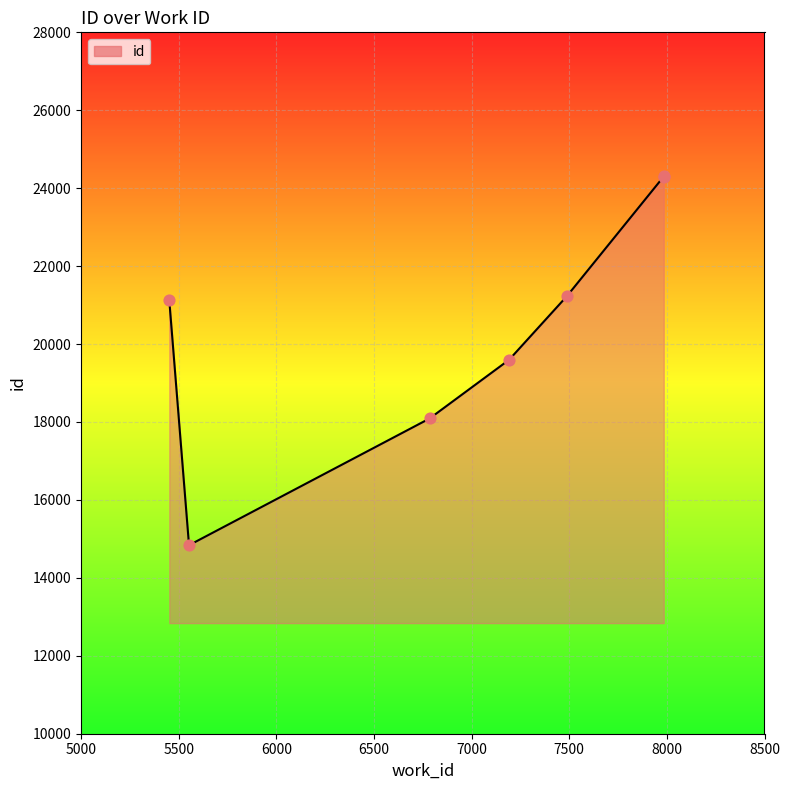

Is the value of id_line at 7000 greater than the value of id_points at 7000?

No